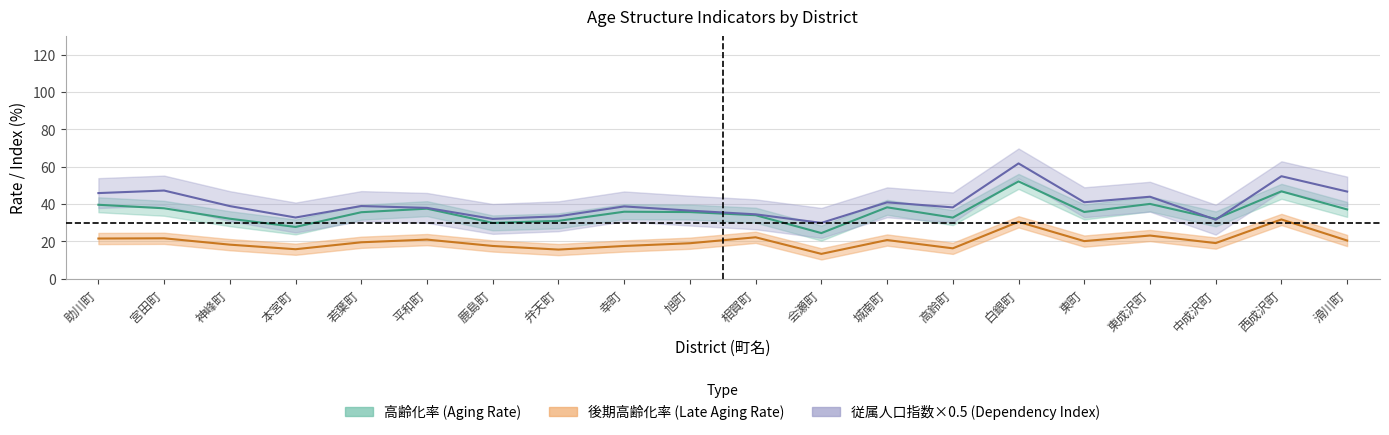

At which category does the chart reach its minimum across all series?

会瀬町